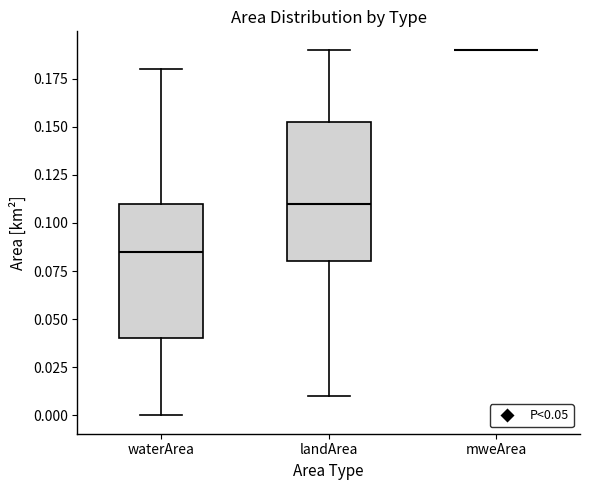

Reading left to right, read every box against the y-axis: the position of its median line, the range the box covers, and the ends of its whiskers. The values are not printed on the chart, so give them approximately, as read against the axis.

waterArea: median 0.085, box 0.040 to 0.110, whiskers 0.000 to 0.180
landArea: median 0.110, box 0.080 to 0.155, whiskers 0.010 to 0.190
mweArea: box collapsed to a line at 0.190, whiskers 0.190 to 0.190